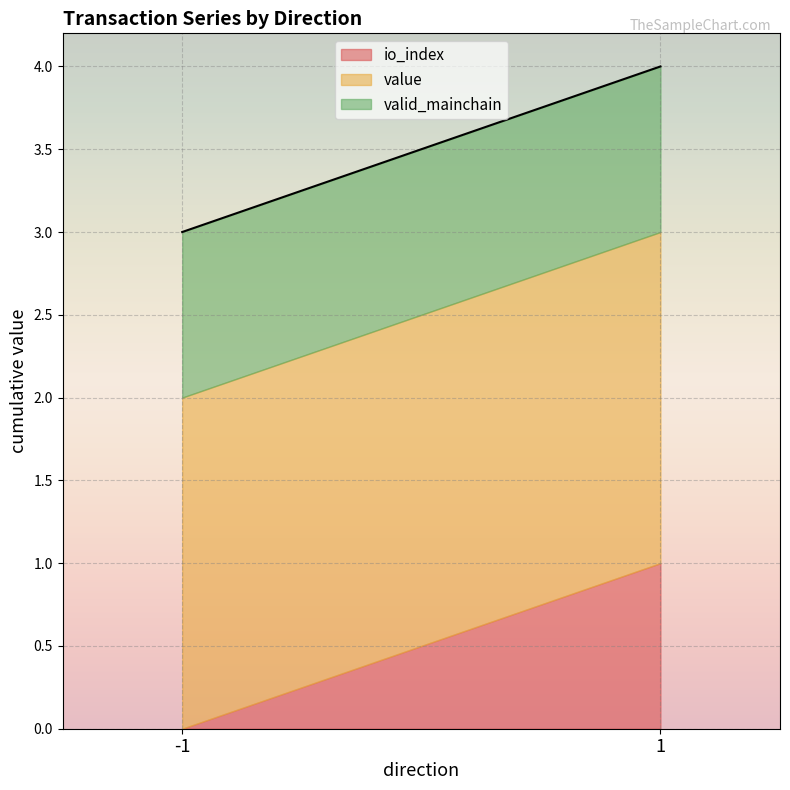

List the series in order of their overall mean, lowest first.

io_index, valid_mainchain, value